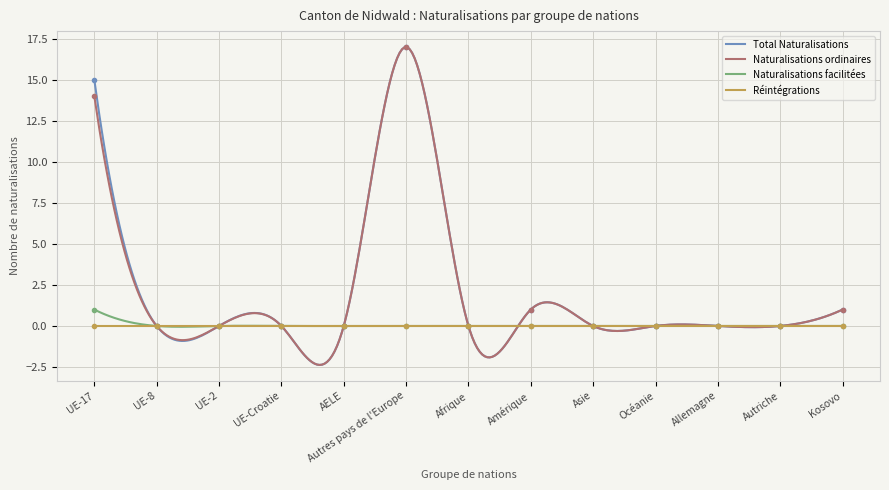

What is the maximum value for Naturalisations facilitées?

1.0